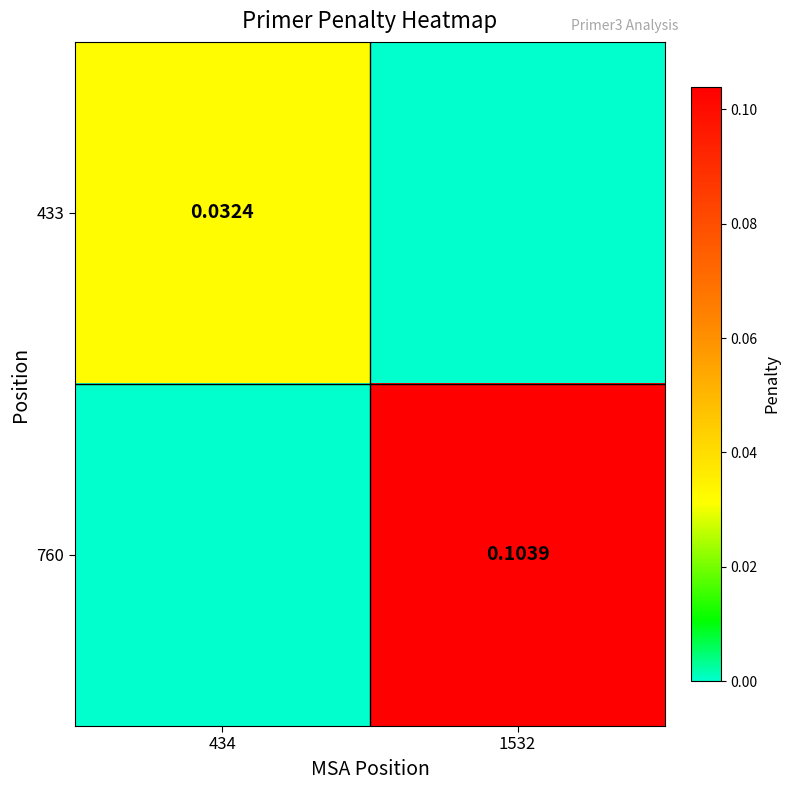

How many 433 values are between 0 and 1?

2